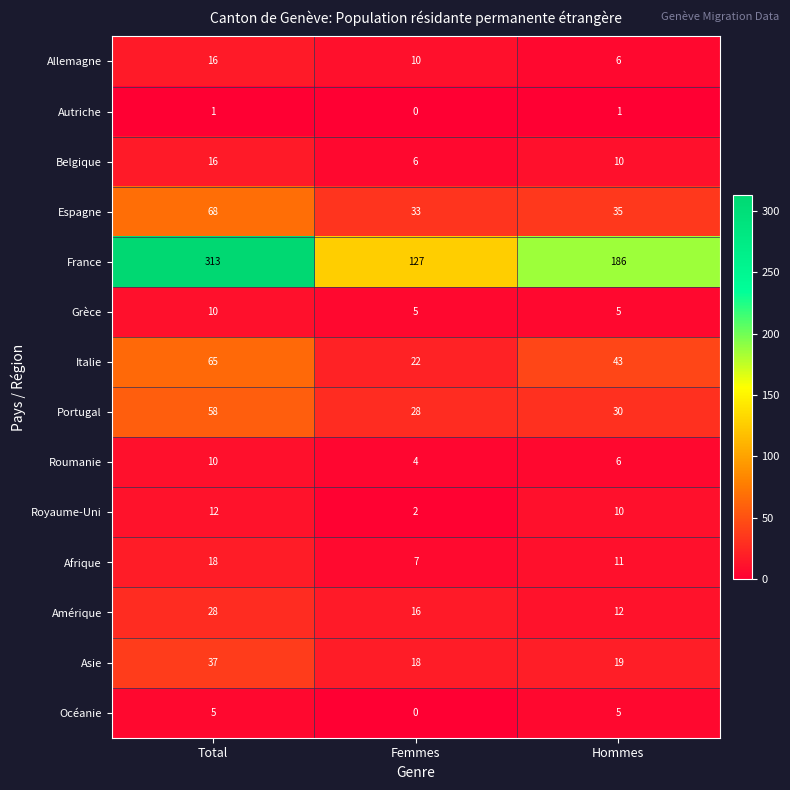

Which series changed the most between Total and Hommes?

France